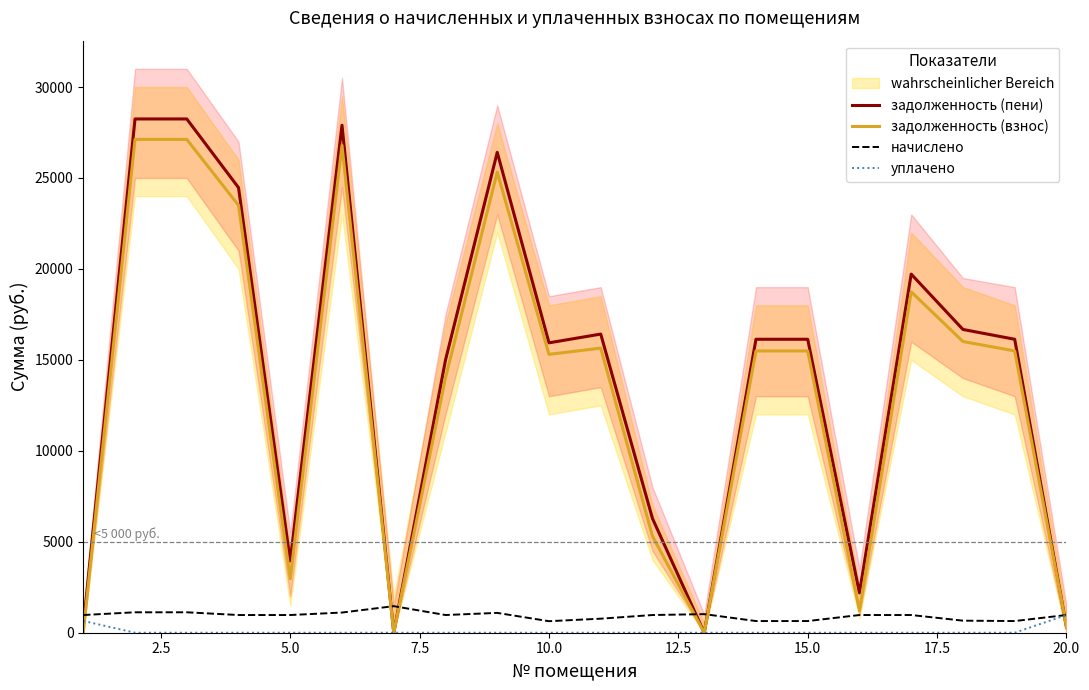

What is the maximum value for задолженность (пени)?

28245.8